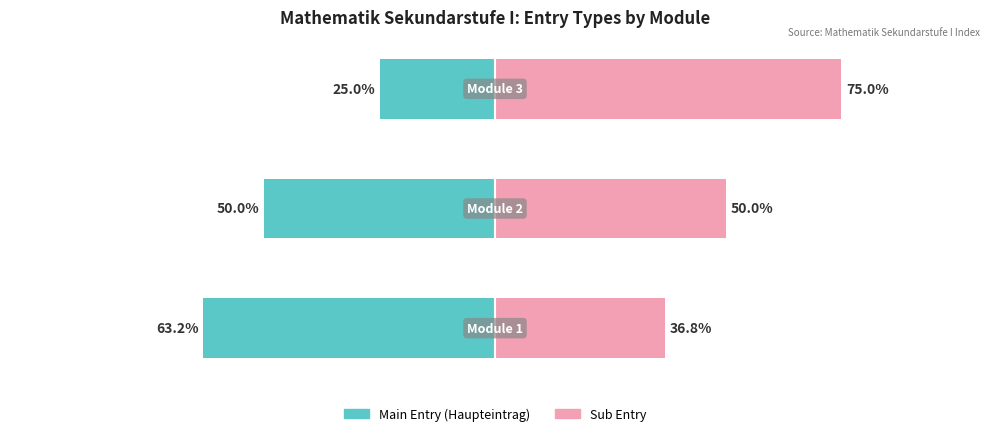

Reading left to right, list all the values displayed in this chart.

Main Entry (Haupteintrag): -63.2	-50.0	-25.0
Sub Entry: 36.8	50.0	75.0